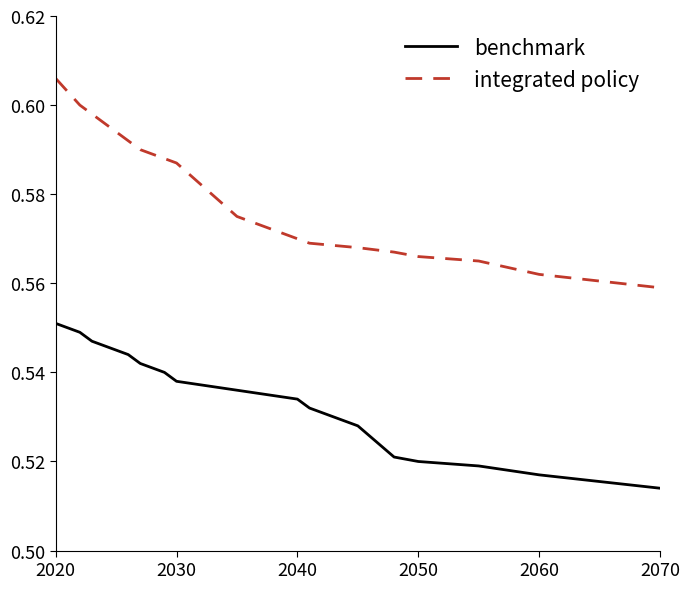

True or false: integrated policy and benchmark intersect in this chart.

False